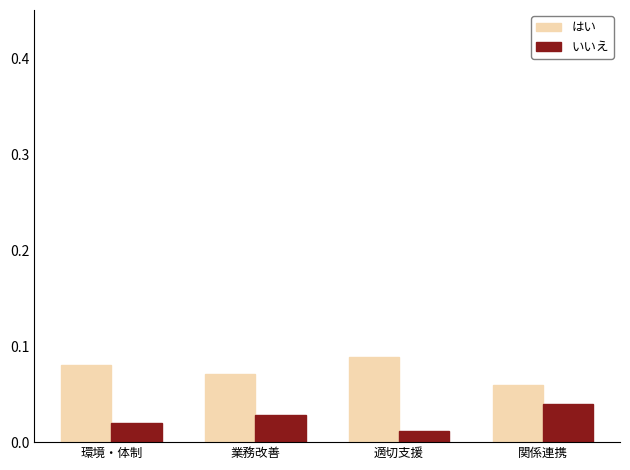

Which category has the highest value in the はい series?

適切支援